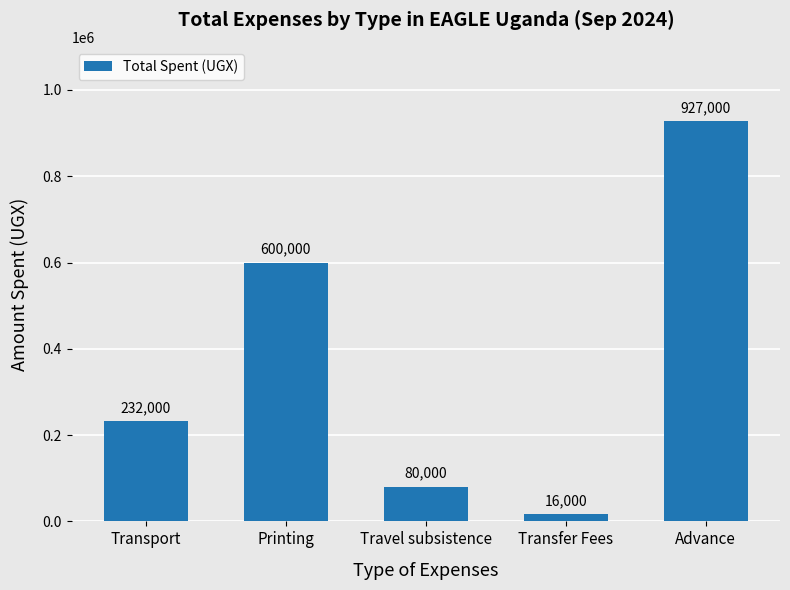

Which has a higher value, Travel subsistence or Transfer Fees?

Travel subsistence